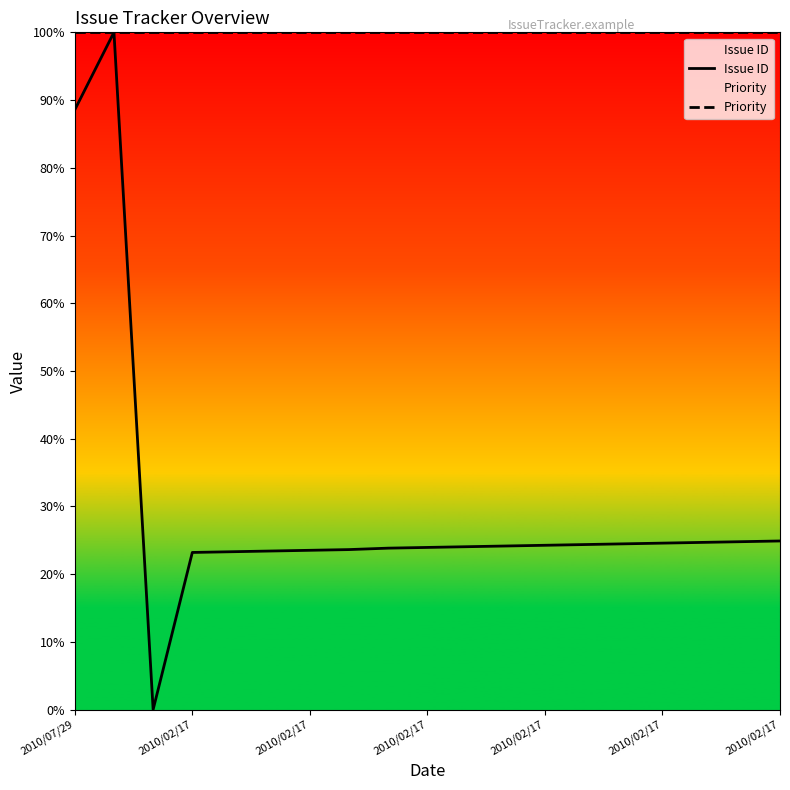

The Priority series shows 26.2 at 2010/02/17. True or false?

False